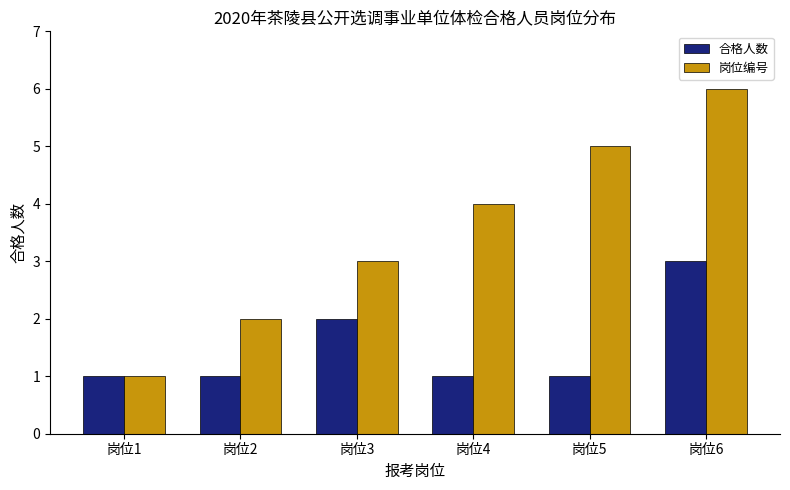

What is the sum of the 岗位编号 values at 岗位4 and 岗位1?

5